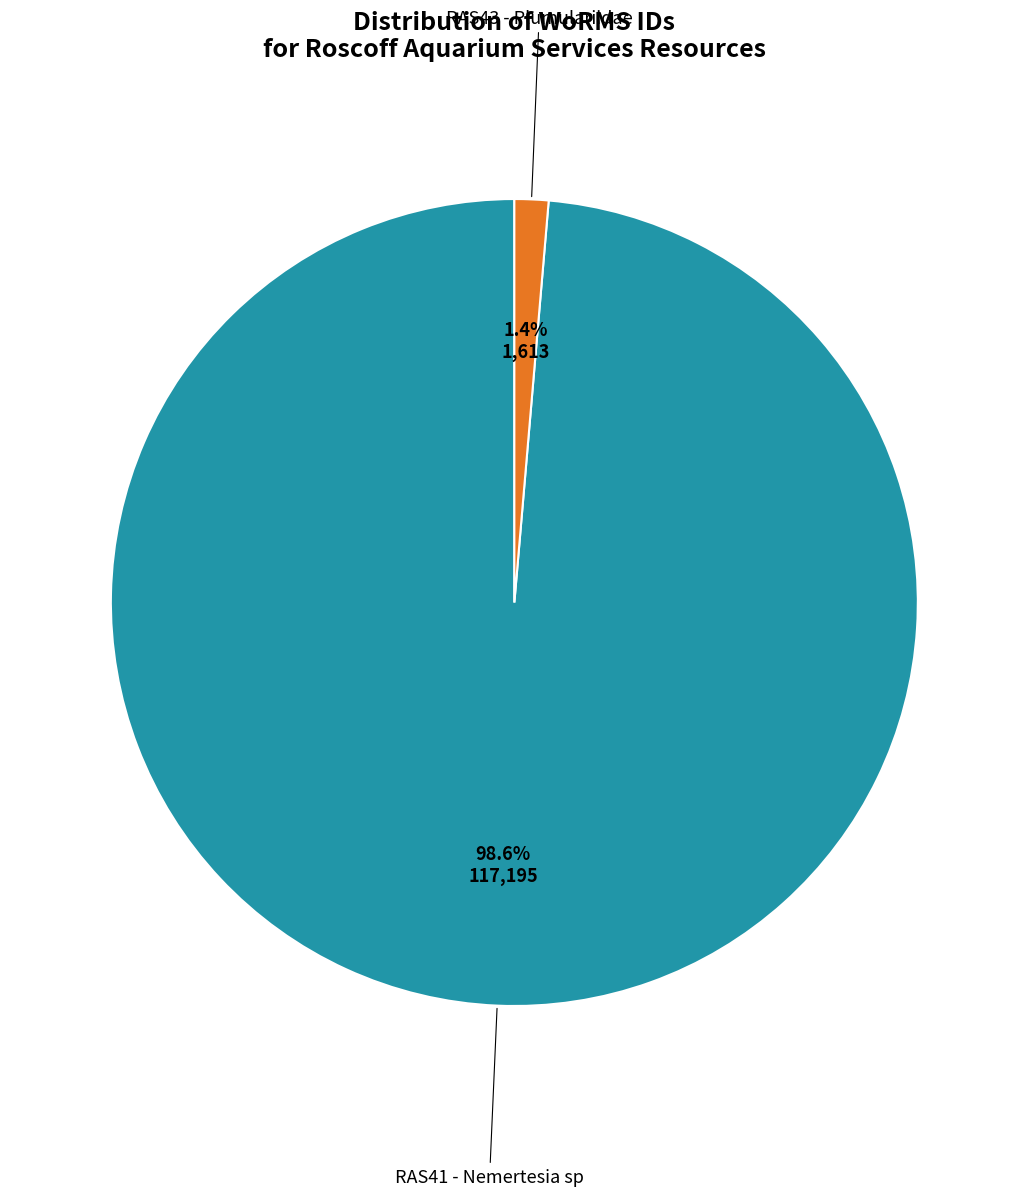

Is there any slice that represents more than half of the pie?

Yes